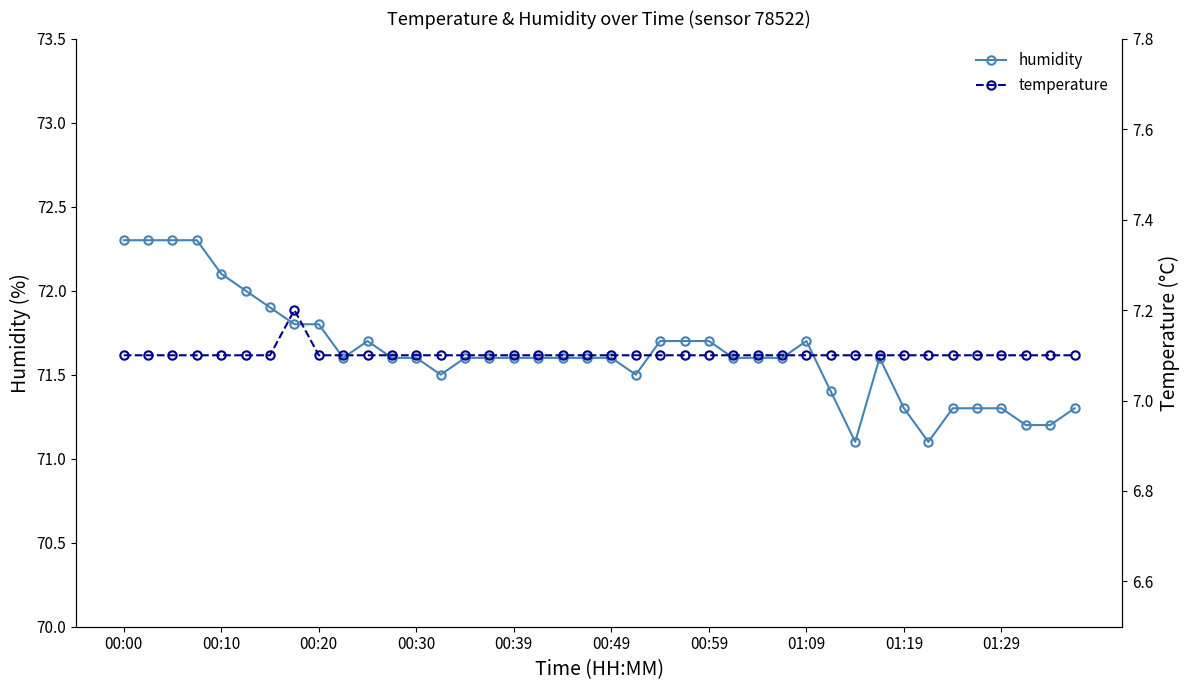

Is the value of temperature at 23 greater than the value of humidity at 10?

No